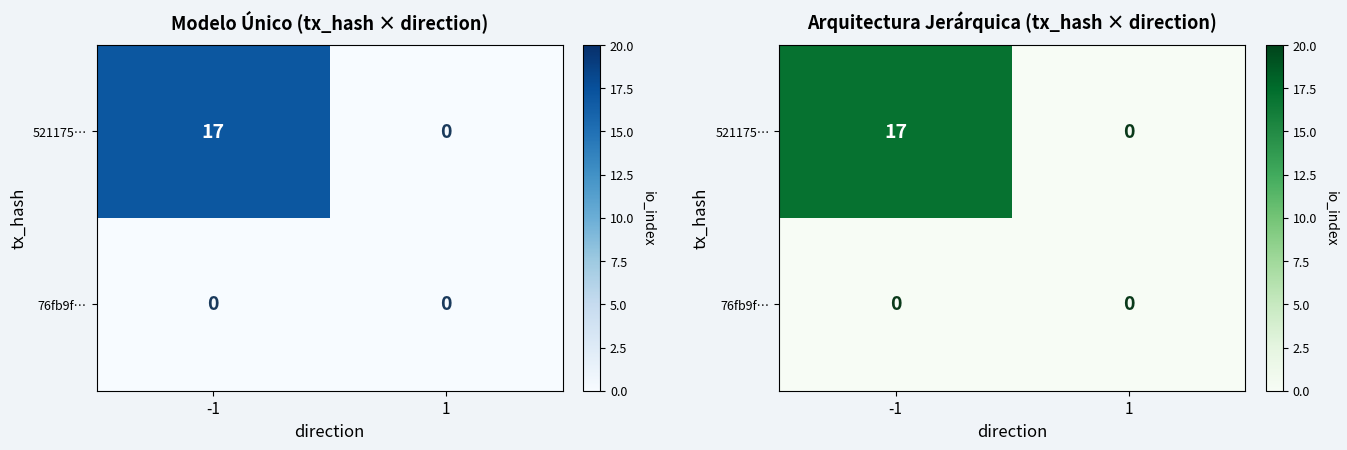

At which category is the sum across all series the highest?

-1